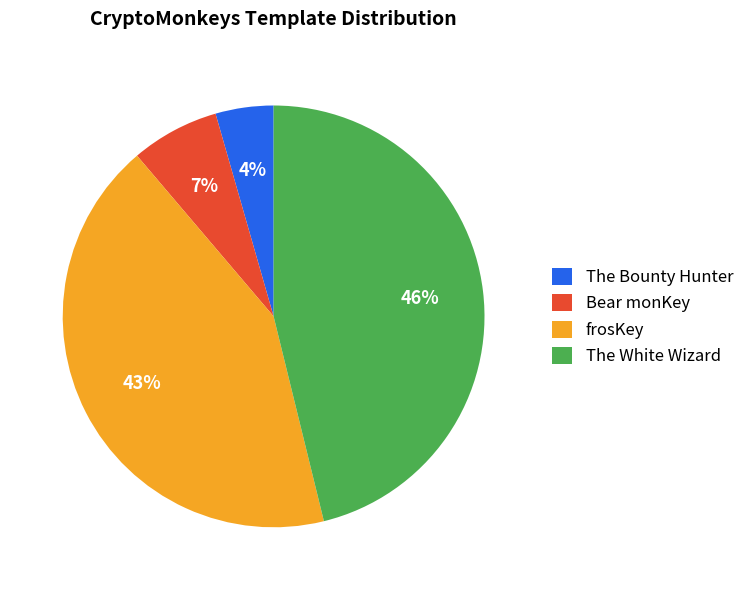

To the nearest percent, what percentage of the pie is The White Wizard?

46%